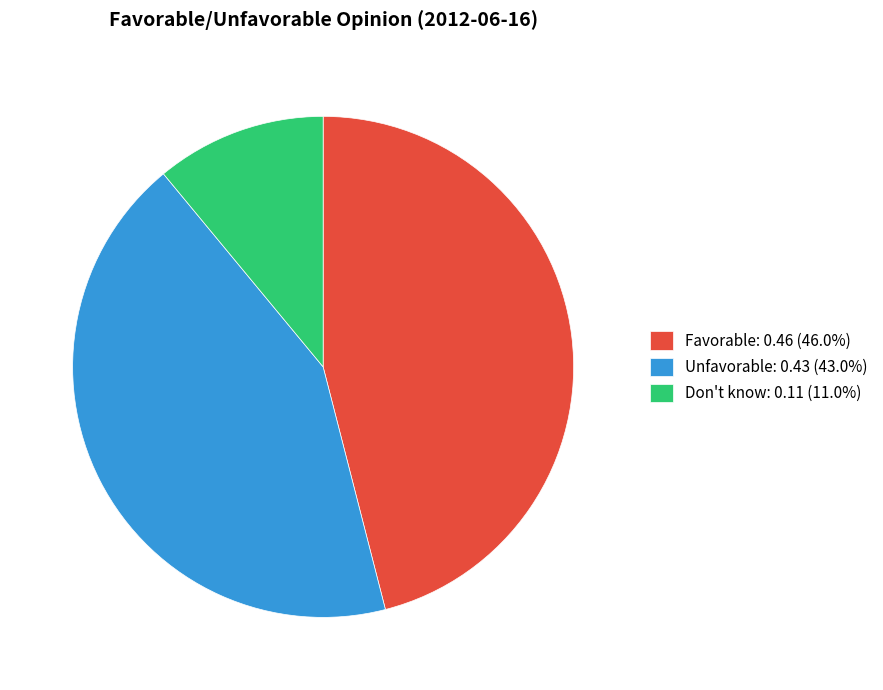

Do Don't know: 0.11 (11.0%) and Unfavorable: 0.43 (43.0%) together represent more than half of the pie?

Yes